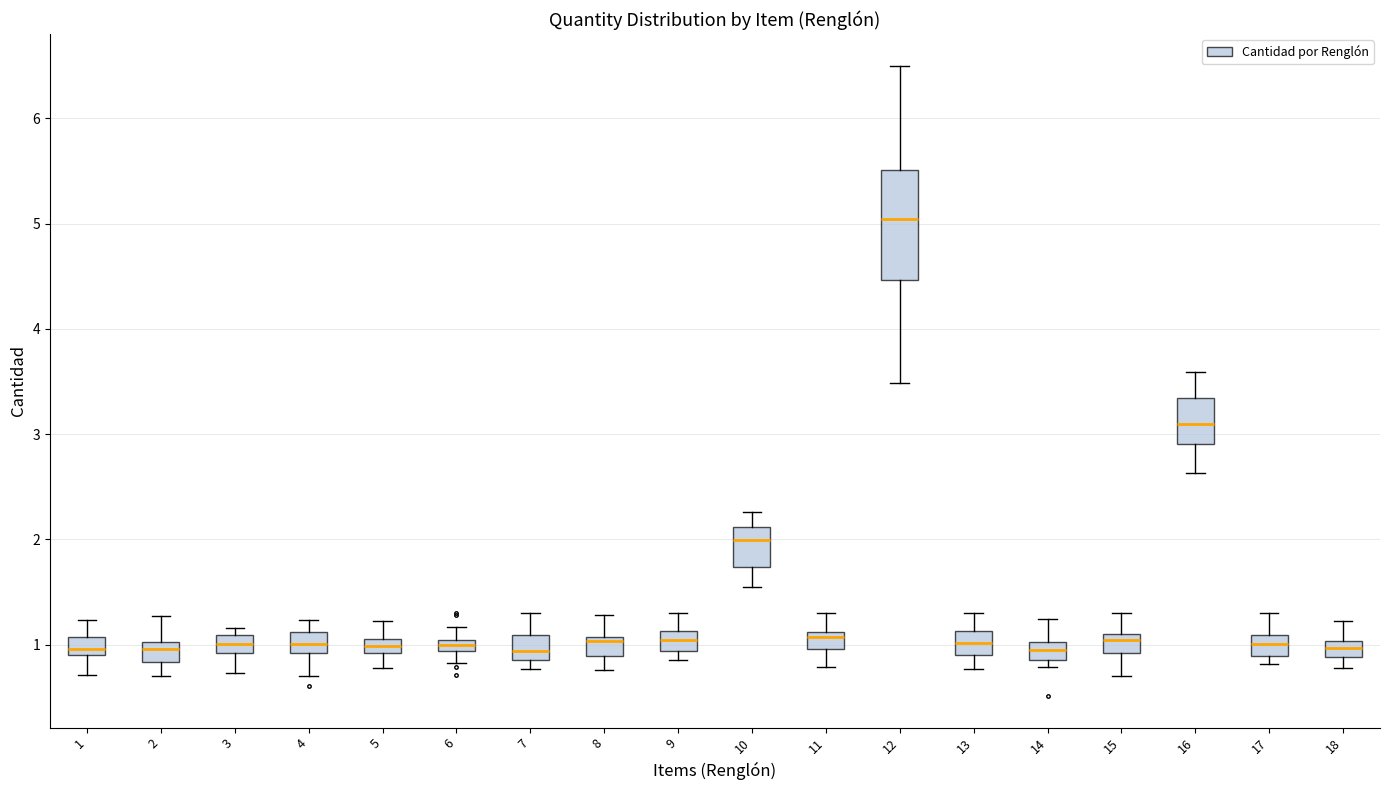

Which box is the tallest, from its lower edge to its upper edge?

12